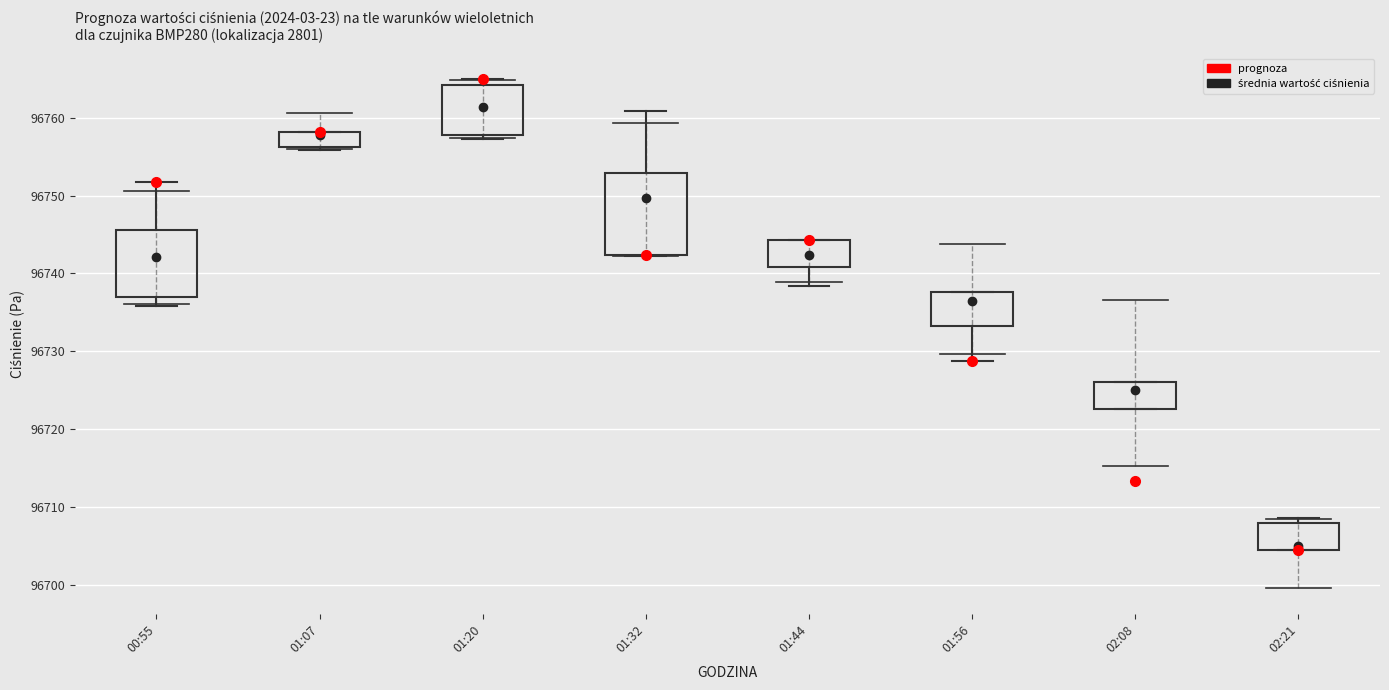

Where is the lower edge of the box for 01:44 on the y-axis? The values are not printed on the chart, so give them approximately, as read against the axis.

96741